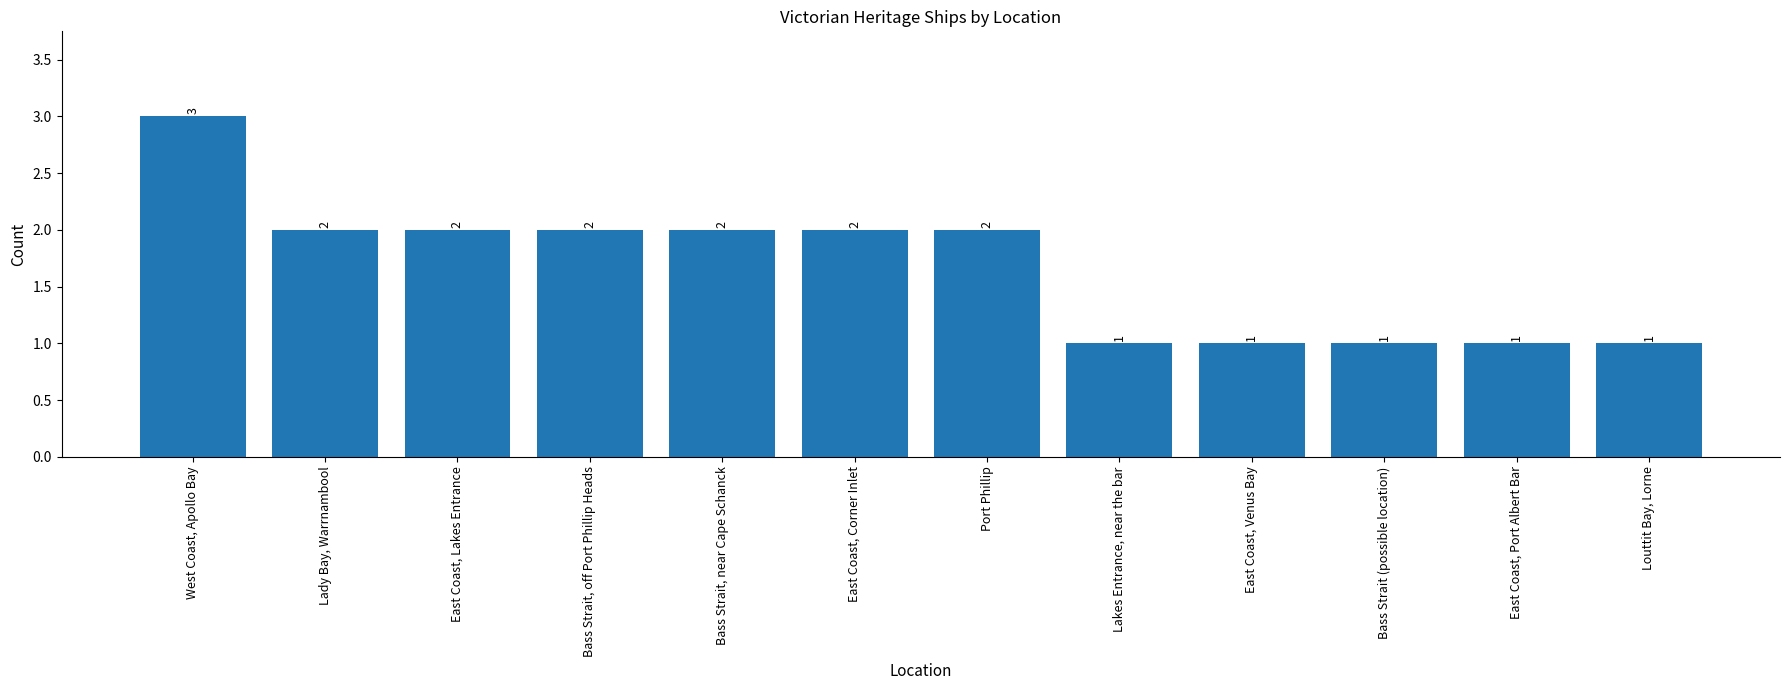

The value at Lady Bay, Warrnambool is 4. True or false?

False